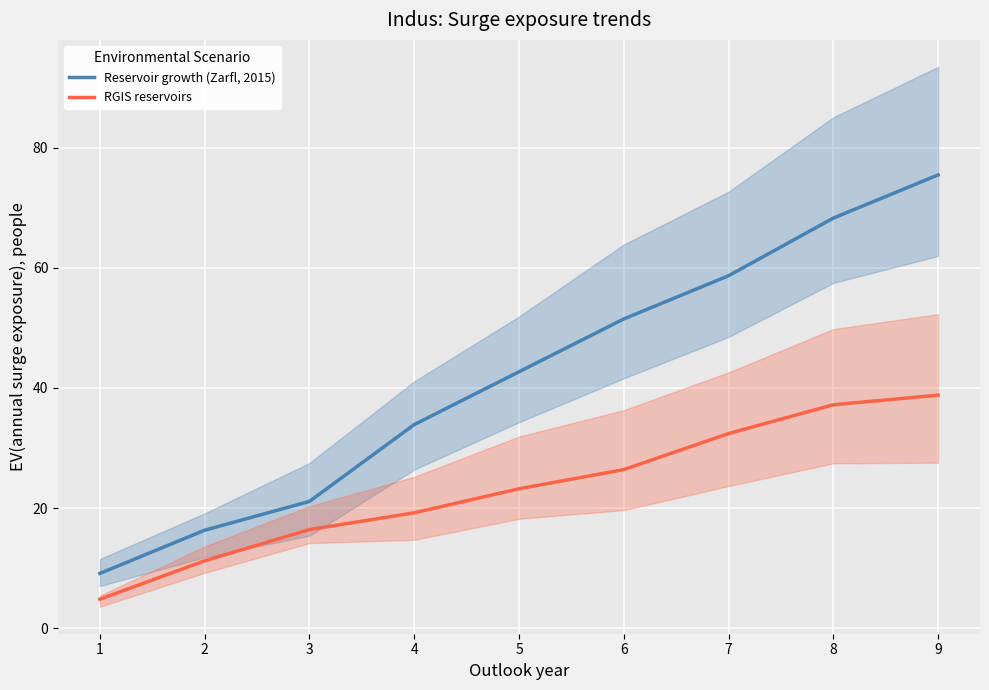

Is it true that RGIS reservoirs equals 38.8 at 9?

True